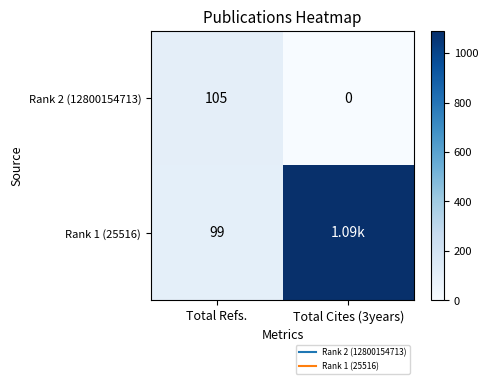

What is the average value of the Rank 1 (25516) series?

594